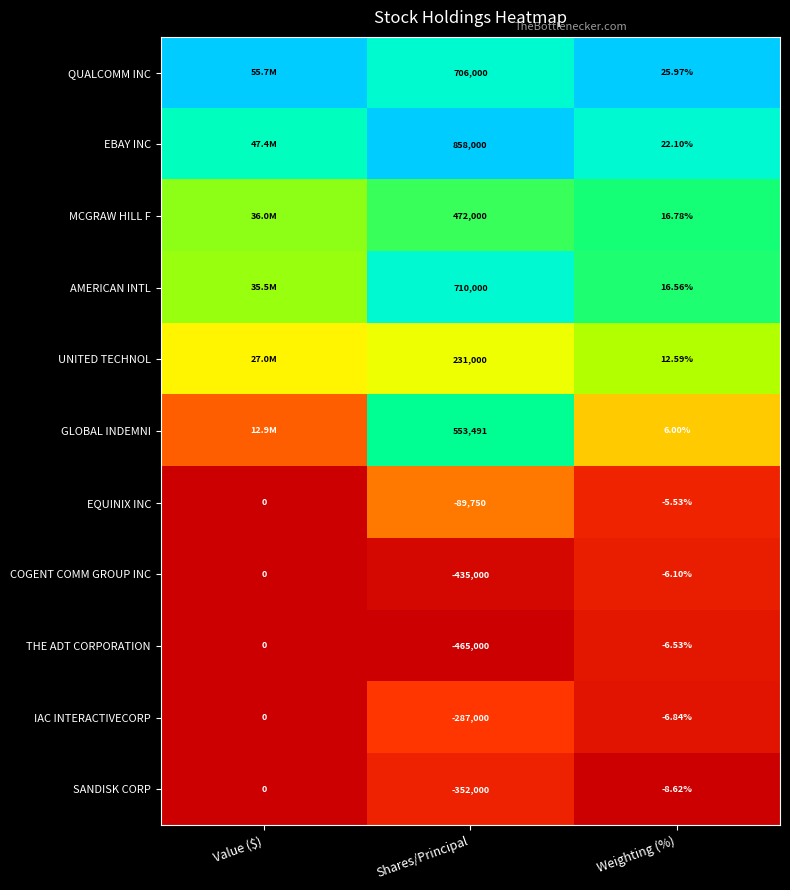

Where is SANDISK CORP nearest to the value -176000?

Weighting (%)